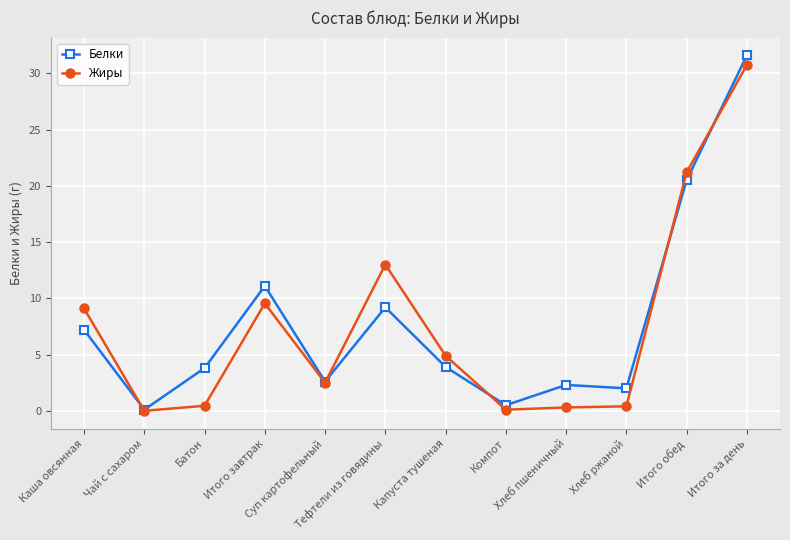

What is the maximum value shown in the chart?

31.6